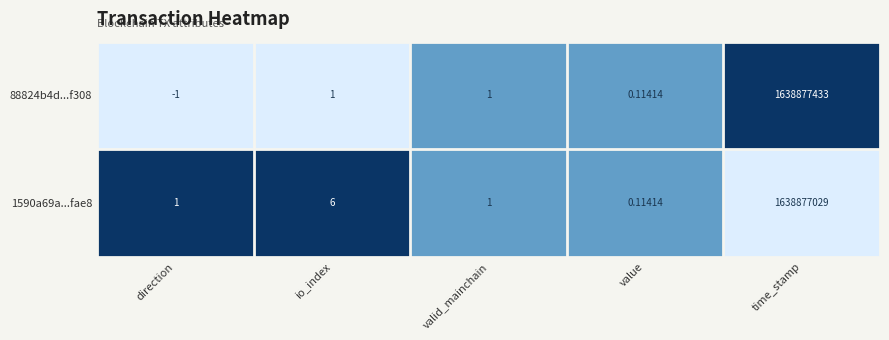

At which label is 1590a69a...fae8 closest to 819438514?

io_index